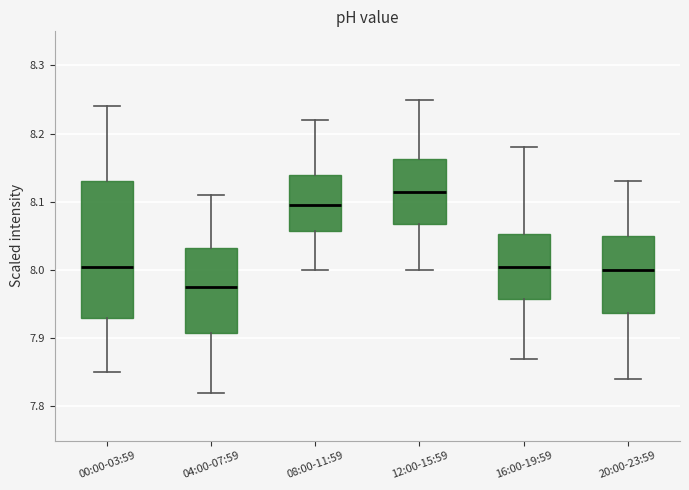

Reading left to right, transcribe this box plot: for each box, give where its median line is, the range the box spans, and where its two whiskers end, as read against the y-axis. The values are not printed on the chart, so give them approximately, as read against the axis.

00:00-03:59: median 8.01, box 7.93 to 8.13, whiskers 7.85 to 8.24
04:00-07:59: median 7.98, box 7.91 to 8.03, whiskers 7.82 to 8.11
08:00-11:59: median 8.10, box 8.06 to 8.14, whiskers 8.00 to 8.22
12:00-15:59: median 8.12, box 8.07 to 8.16, whiskers 8.00 to 8.25
16:00-19:59: median 8.01, box 7.96 to 8.05, whiskers 7.87 to 8.18
20:00-23:59: median 8.00, box 7.94 to 8.05, whiskers 7.84 to 8.13